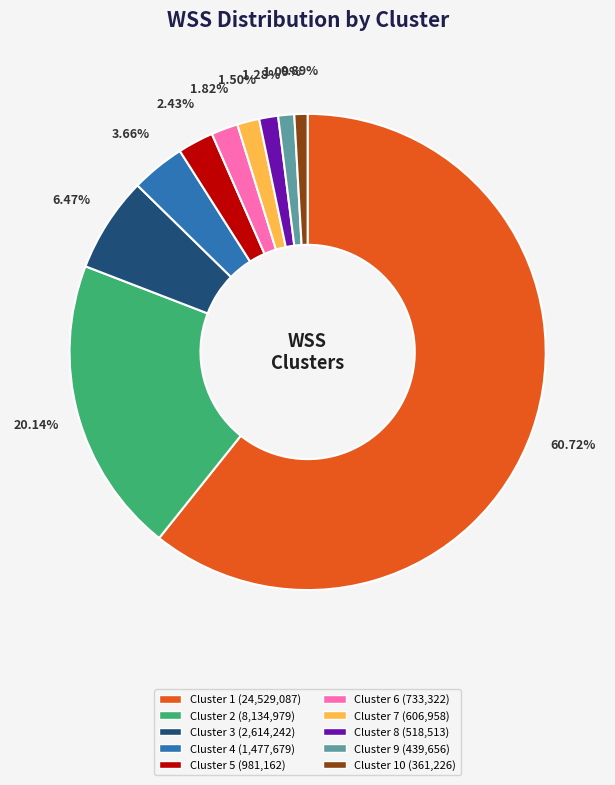

Does any single category account for the majority?

Yes